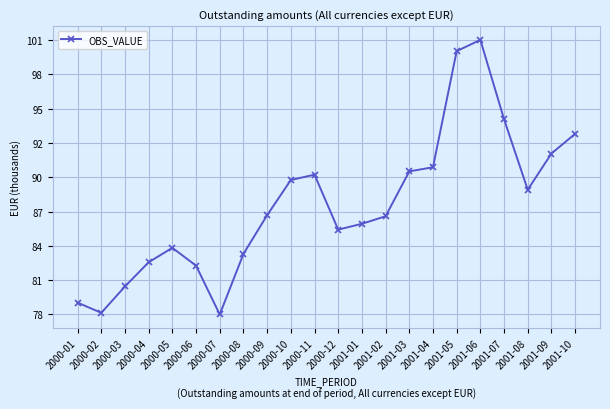

Is this an area chart (filled region under the line)?

No